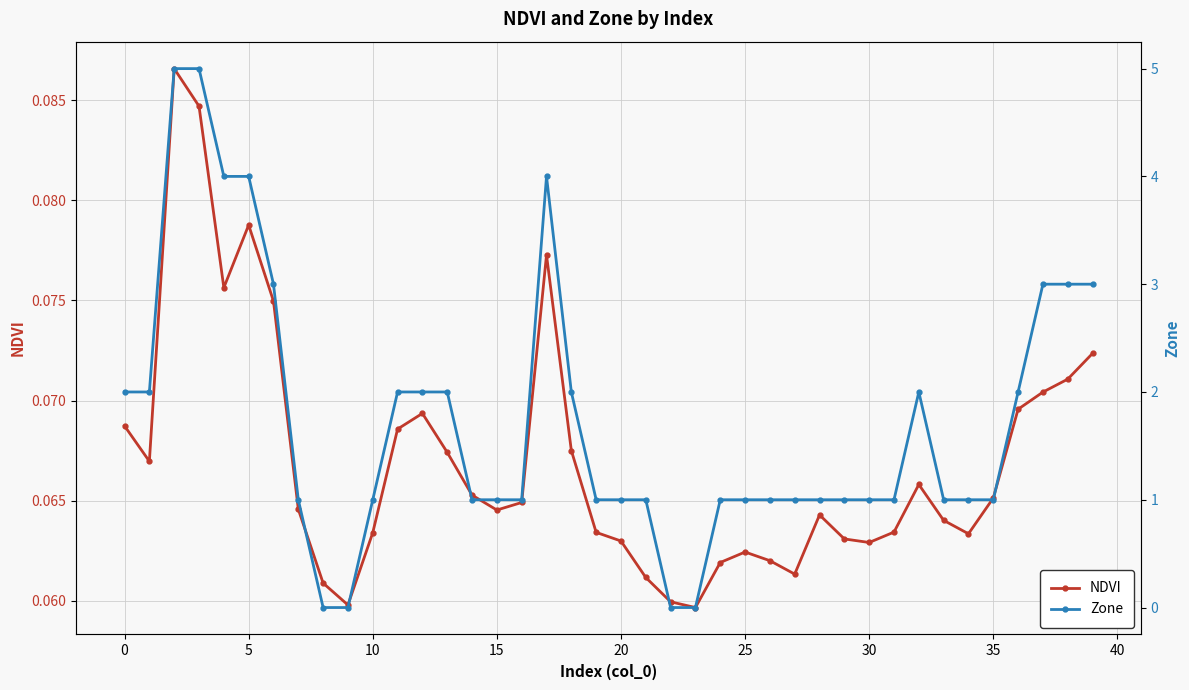

Between 36 and 23, which is larger?

36